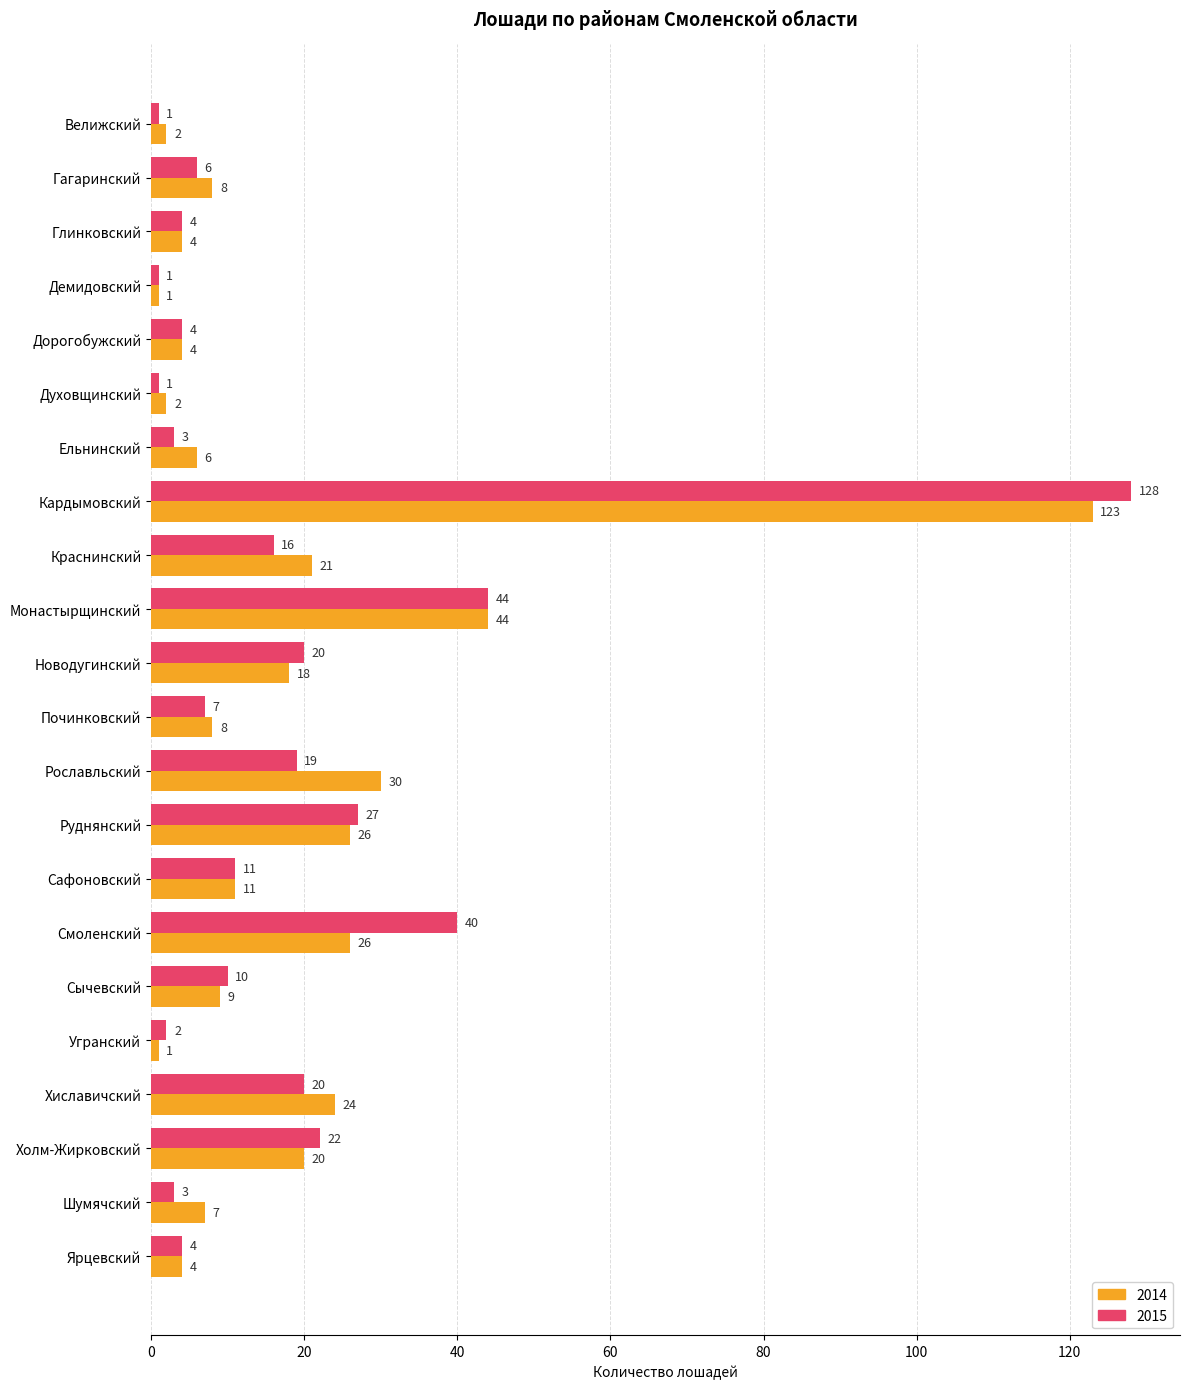

What is the maximum value shown in the chart?

128